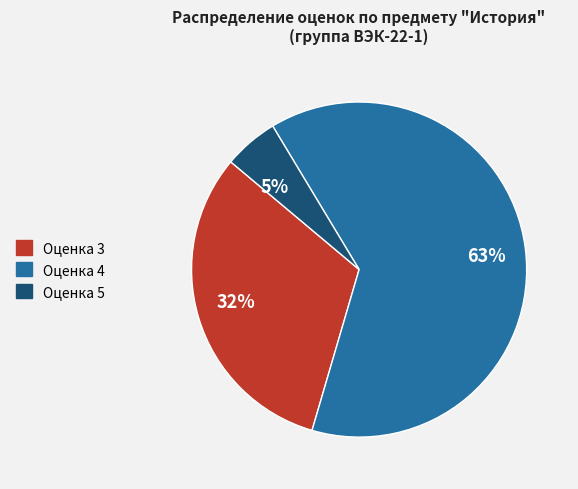

Is there a majority slice in this chart?

Yes